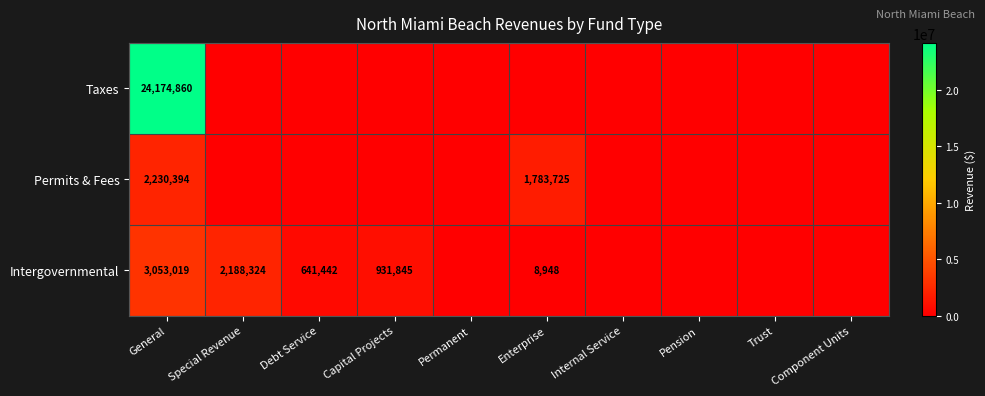

At how many categories does at least one series exceed 6325540?

1